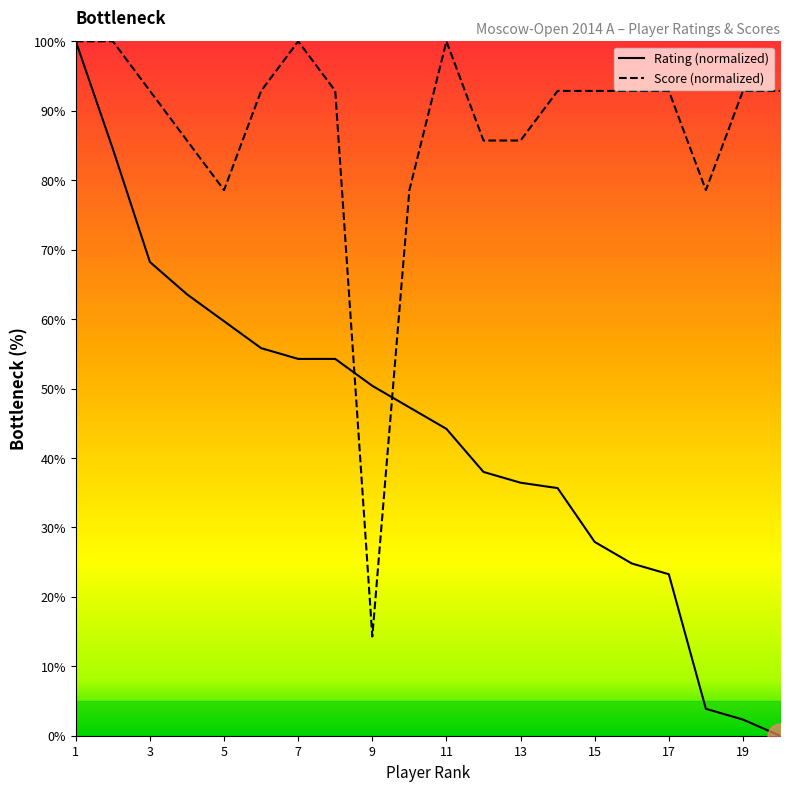

Is it true that Score equals 118.6 at 13?

False